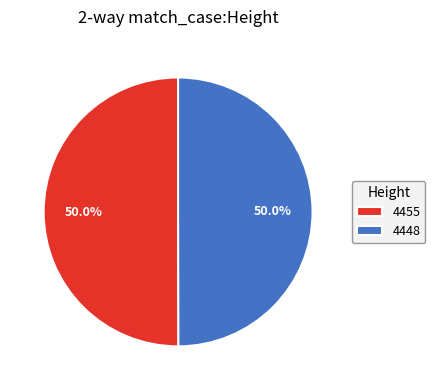

How much of the chart is everything except 4448?

50.0%